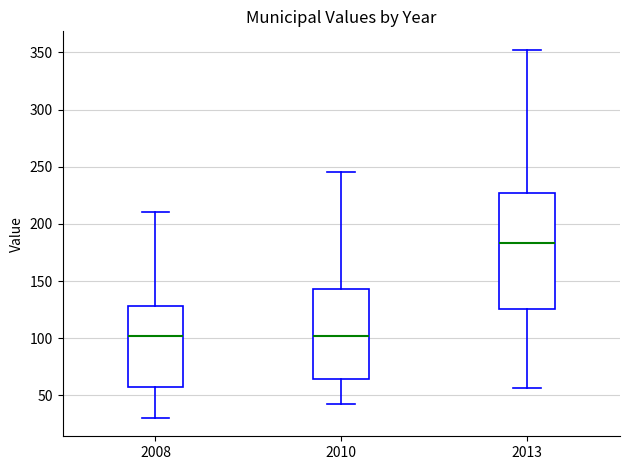

Which box is the tallest, from its lower edge to its upper edge?

2013